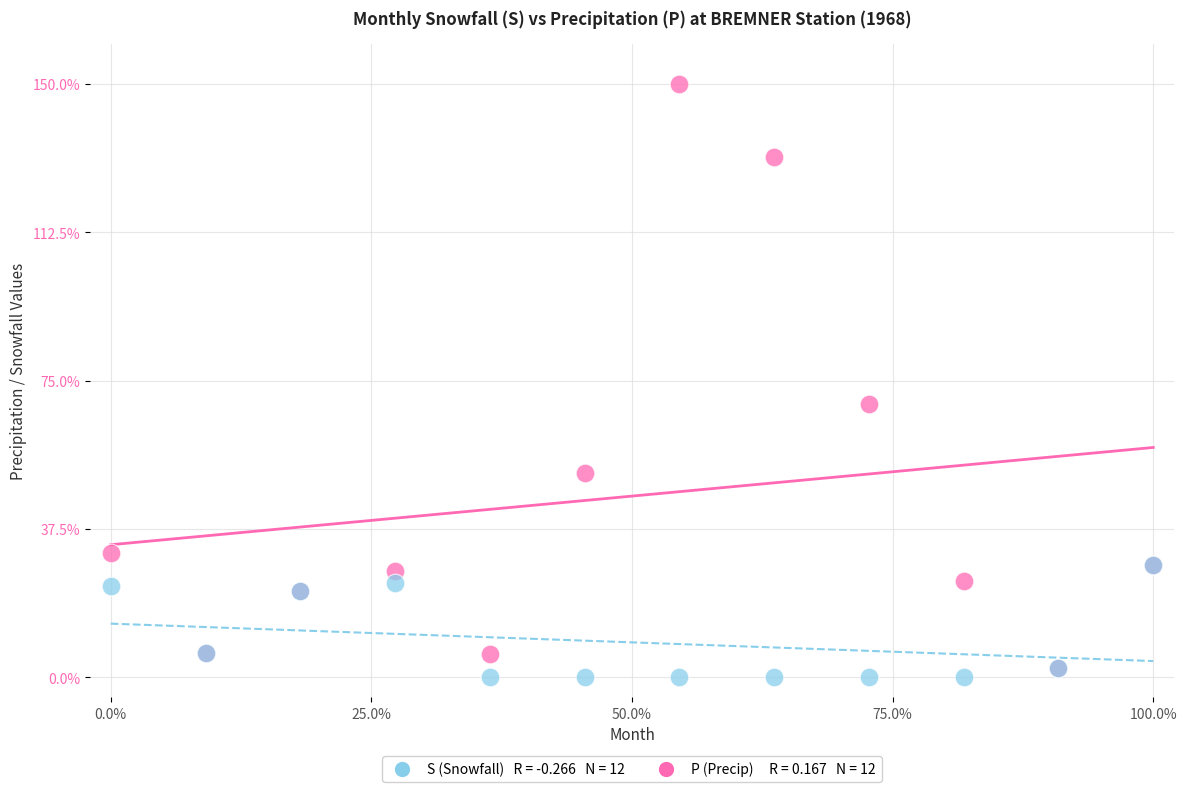

Across all series, what Y value is closest to 75?

69.2